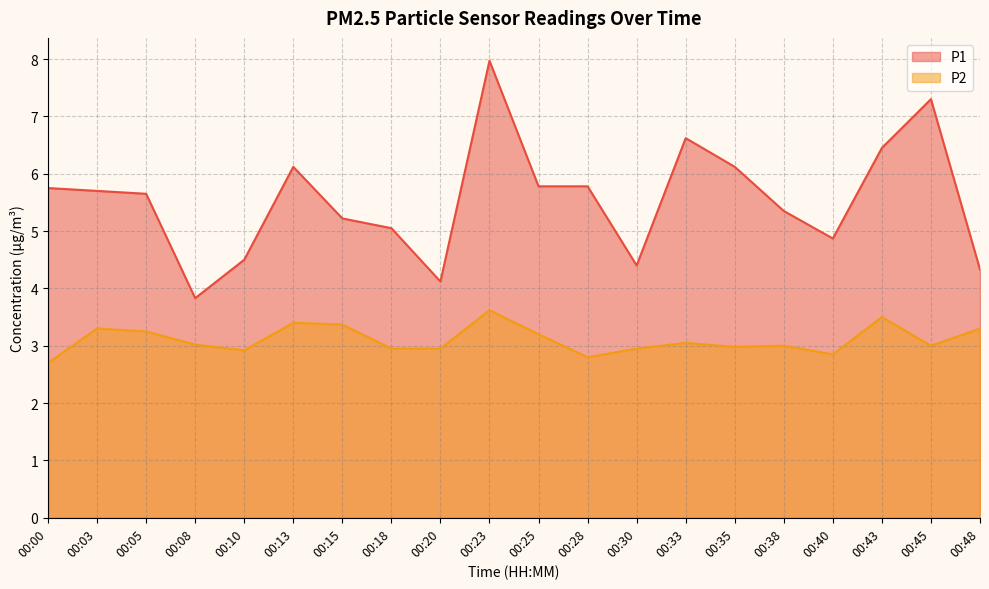

True or false: P1 has more than 1 points higher than both neighbors.

True